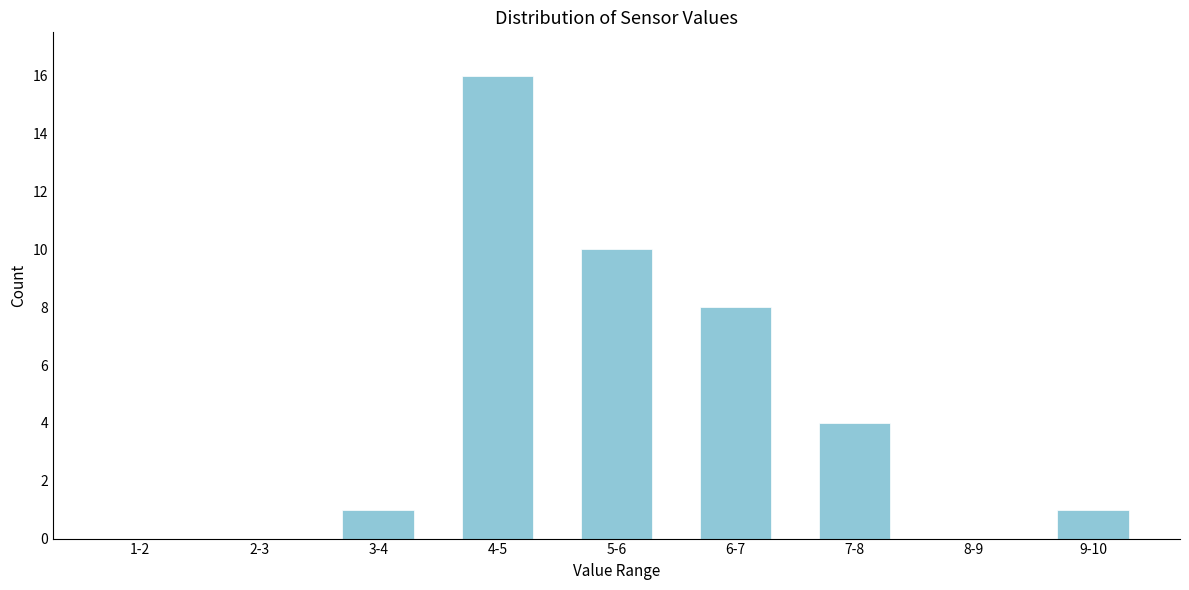

Reading left to right, extract all data points from this chart.

1-2=0	2-3=0	3-4=1	4-5=16	5-6=10	6-7=8	7-8=4	8-9=0	9-10=1